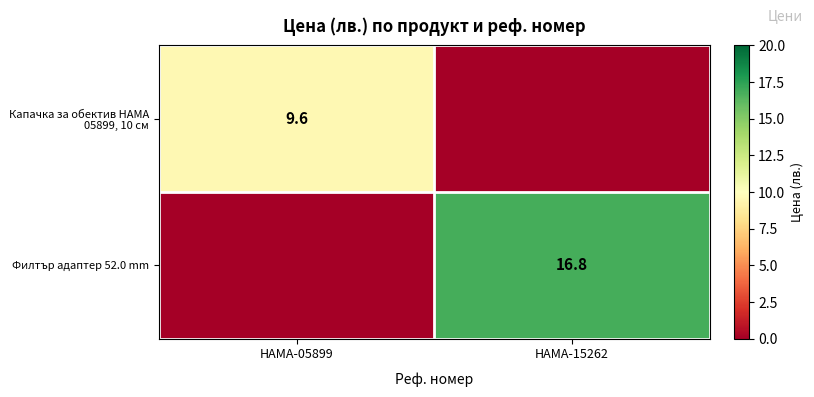

At how many categories does at least one series exceed 15?

1